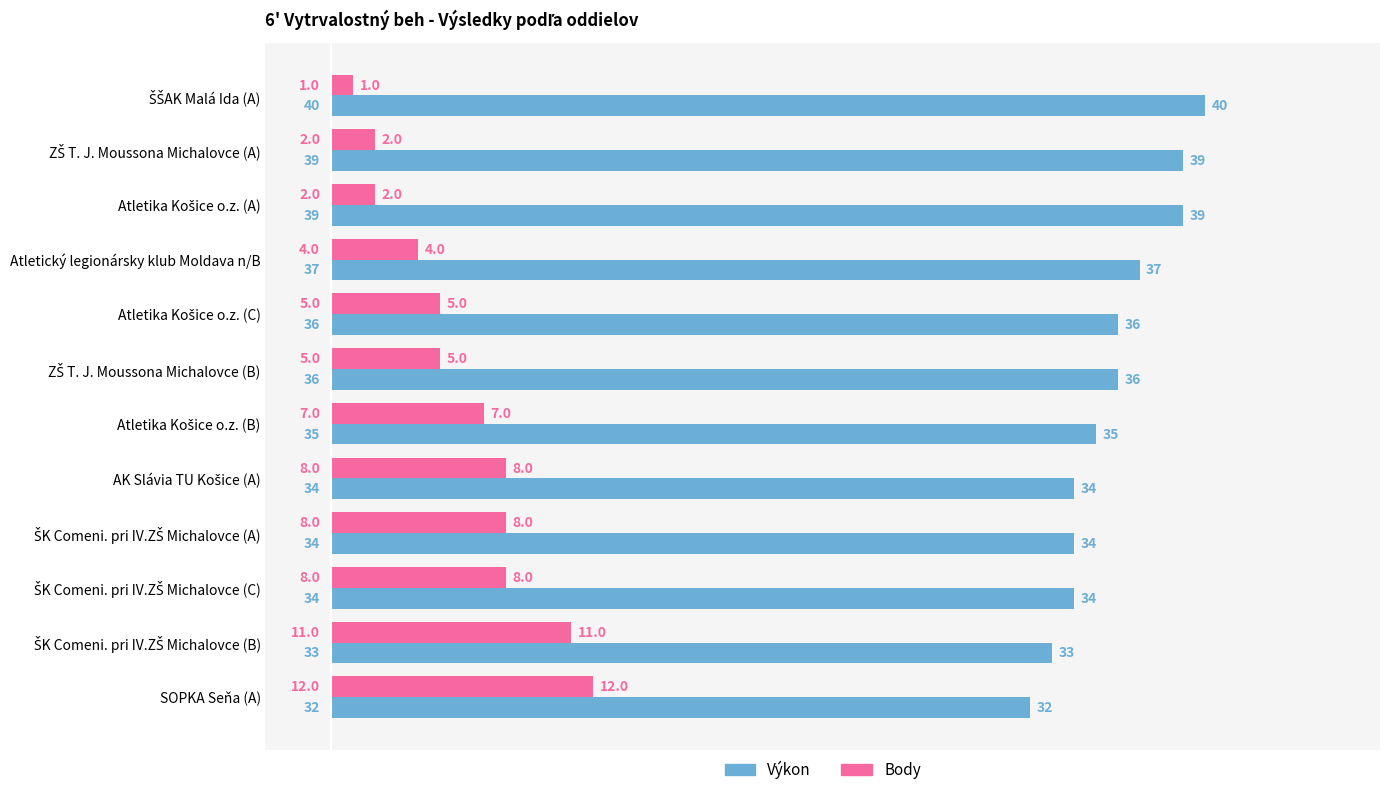

What is the minimum value for Výkon?

32